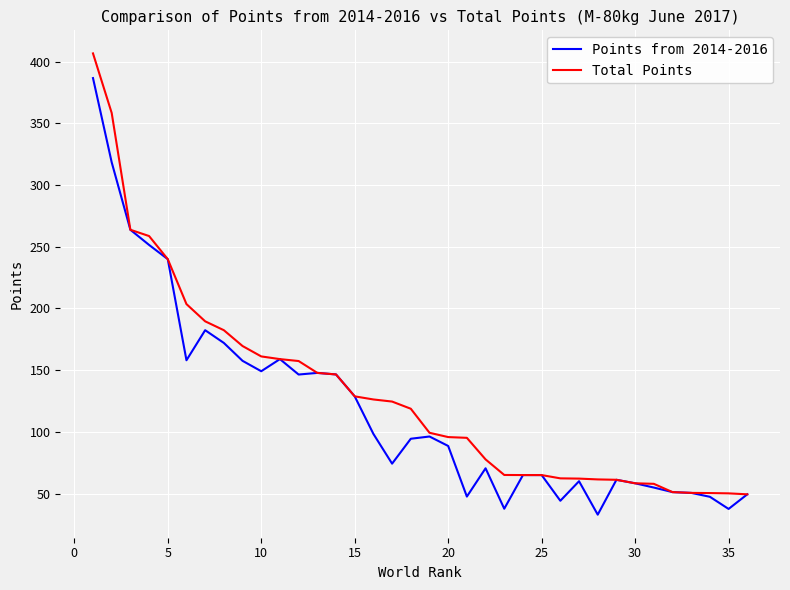

What is the maximum value for Points from 2014-2016?

386.7